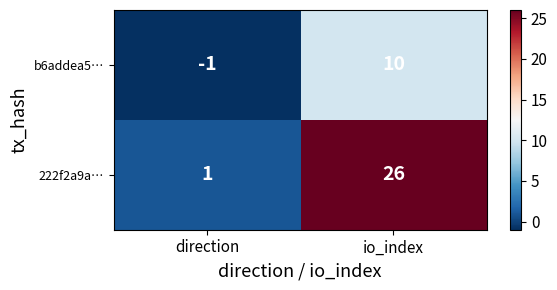

Rank the series by their average value, from lowest to highest.

b6addea5…, 222f2a9a…